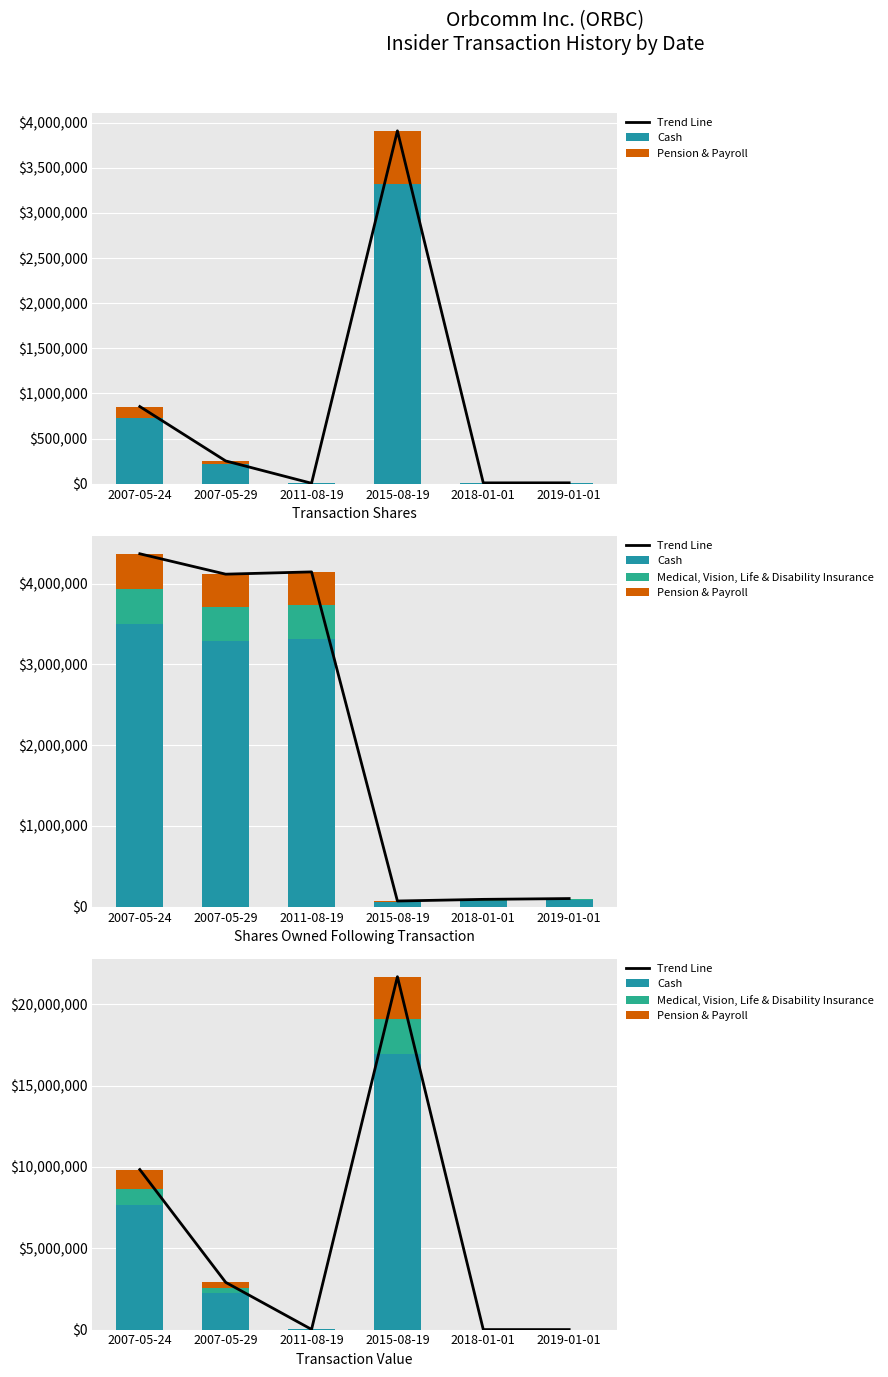

Which series has the largest range (max minus min)?

Trend Line